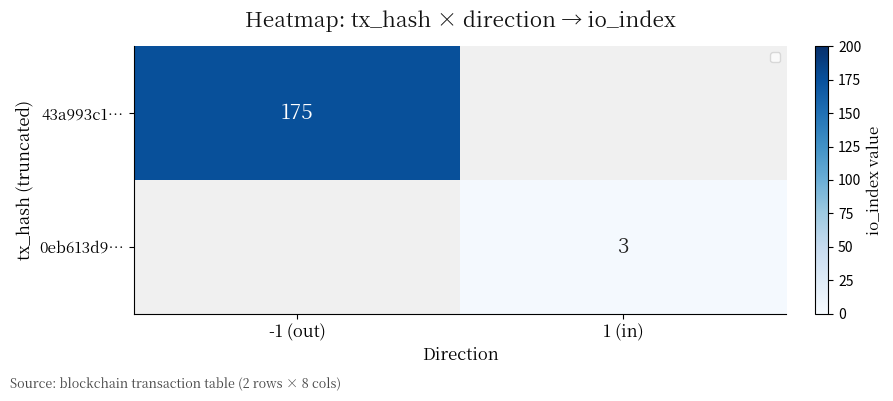

True or false: 0eb613d9… has a value of 1 at 1 (in).

False